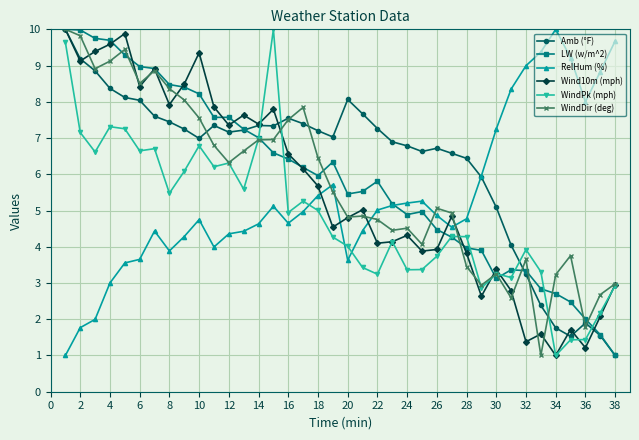

What is the minimum value for Wind10m (mph)?

1.0